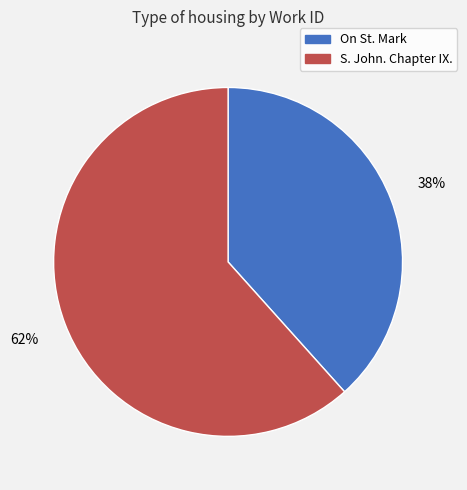

Combined, do On St. Mark and S. John. Chapter IX. account for over 50%?

Yes